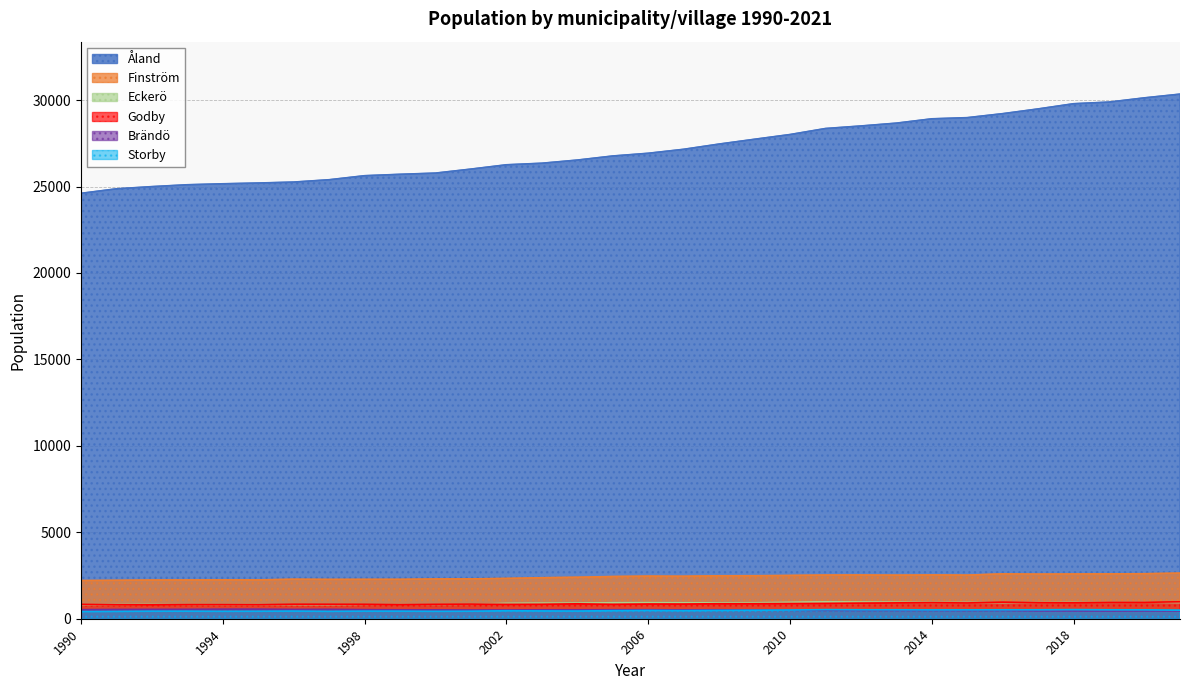

What is the smallest value displayed?

414